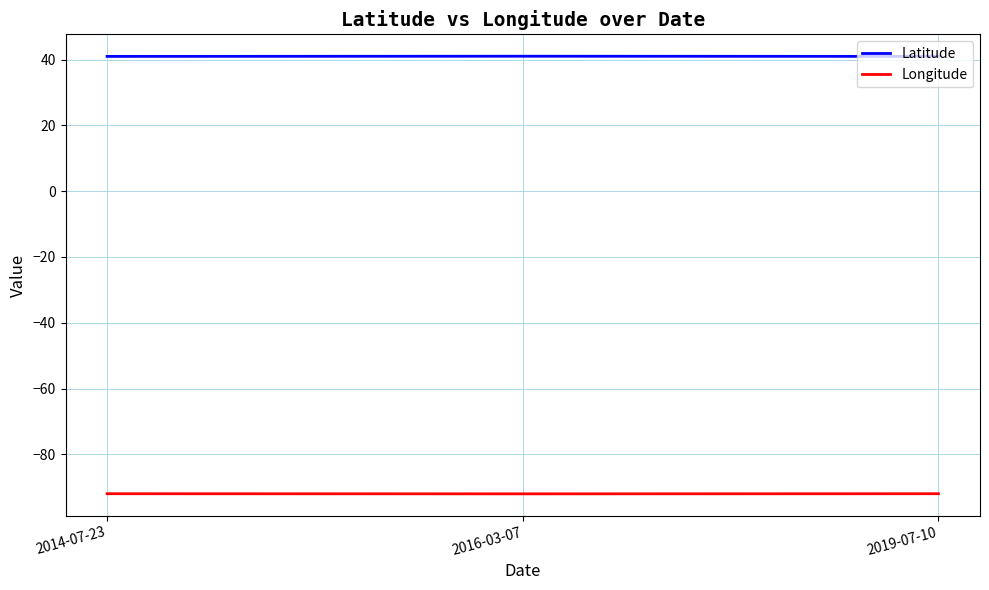

At 2016-03-07, list the series in order from largest to smallest.

Latitude, Longitude